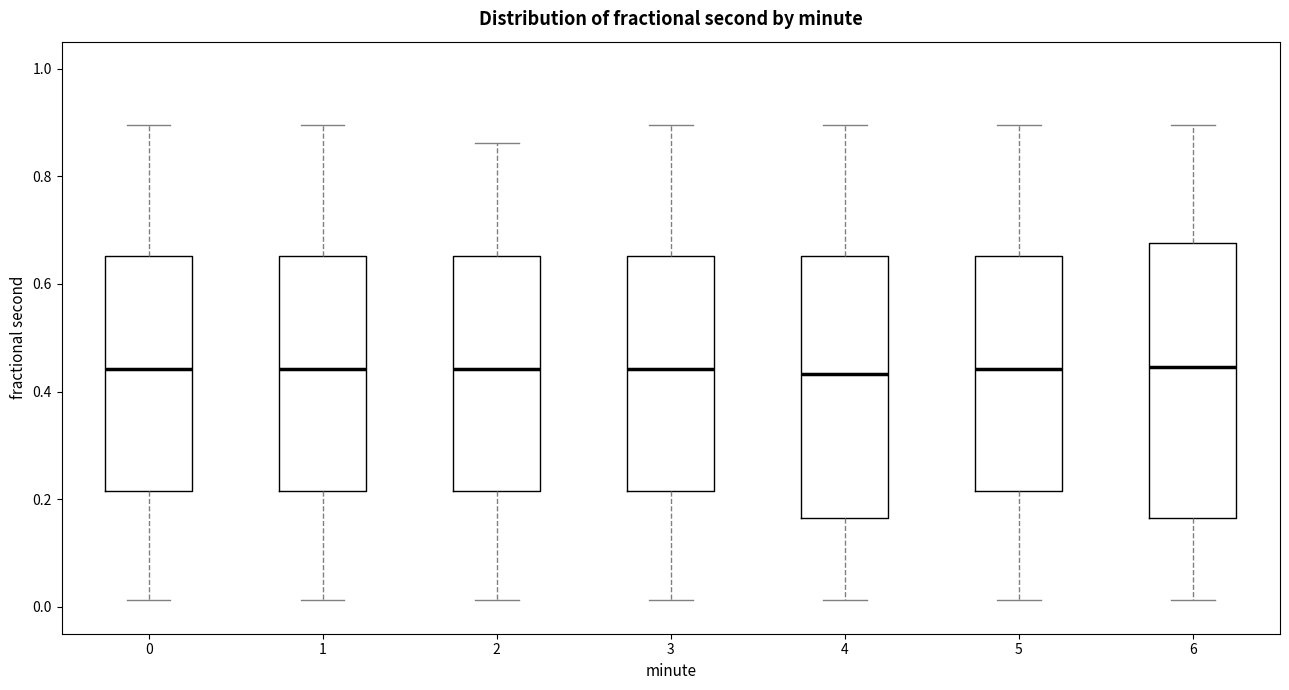

Comparing the boxes themselves (not the whiskers), which one is the tallest?

6